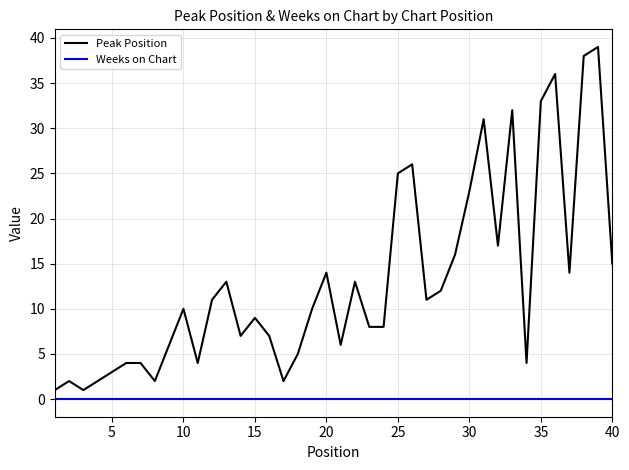

What is the greatest value displayed?

39